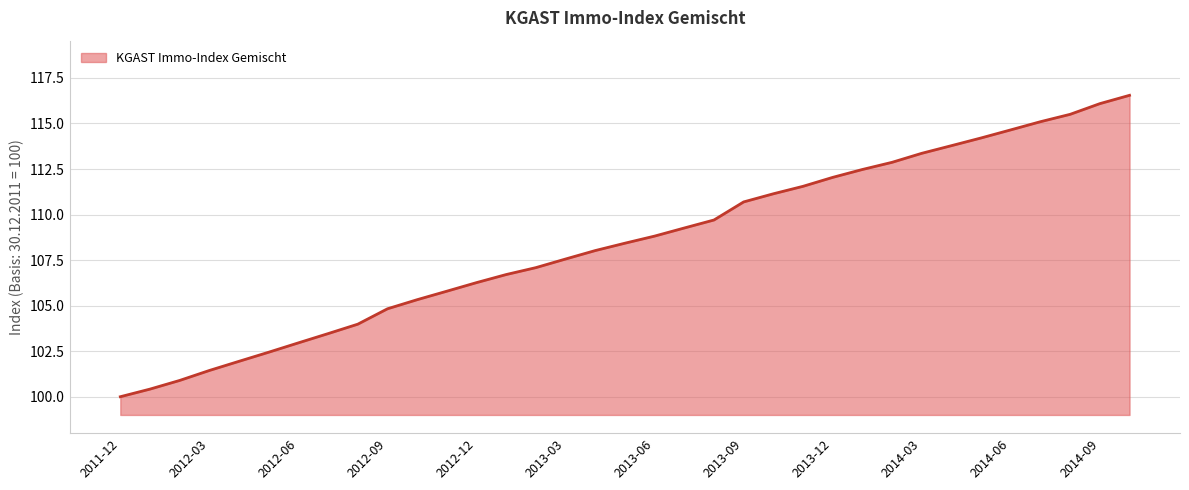

What is the smallest value displayed?

100.0